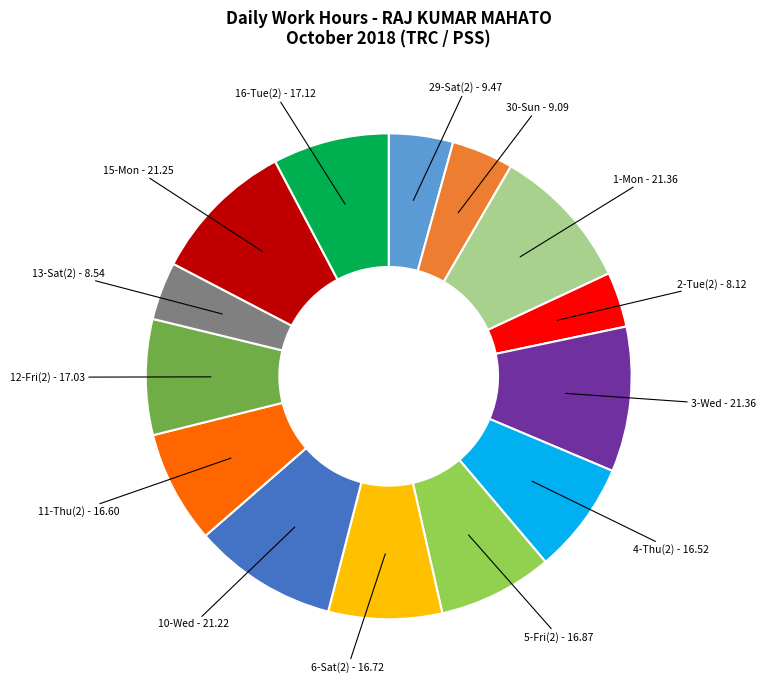

Is there a majority slice in this chart?

No